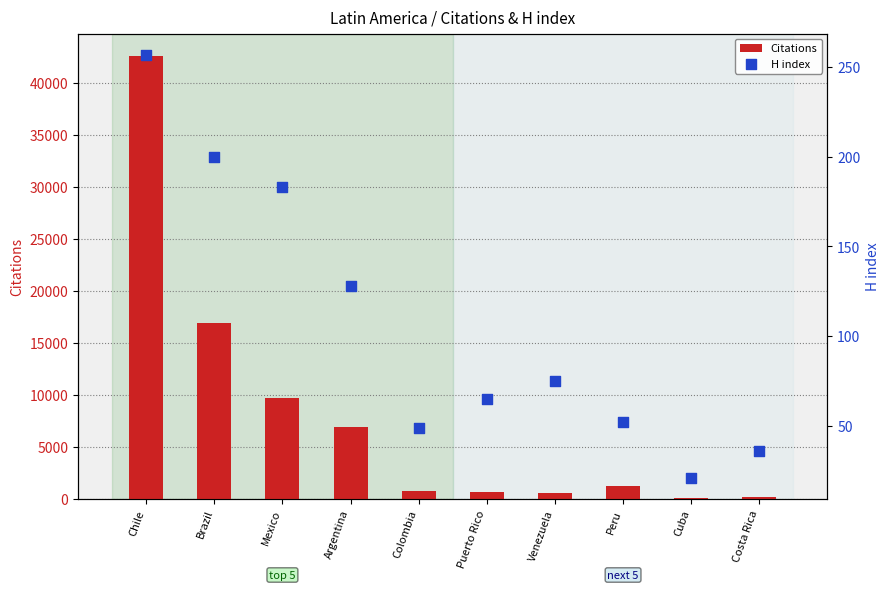

At how many categories does at least one series exceed 33880?

1